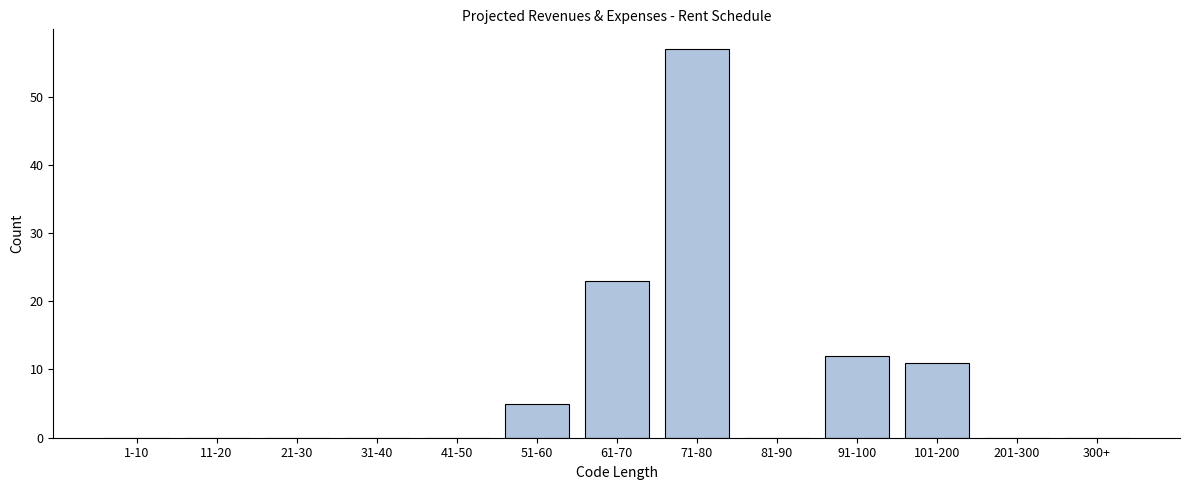

Reading left to right, extract all data points from this chart.

1-10=0	11-20=0	21-30=0	31-40=0	41-50=0	51-60=5	61-70=23	71-80=57	81-90=0	91-100=12	101-200=11	201-300=0	300+=0